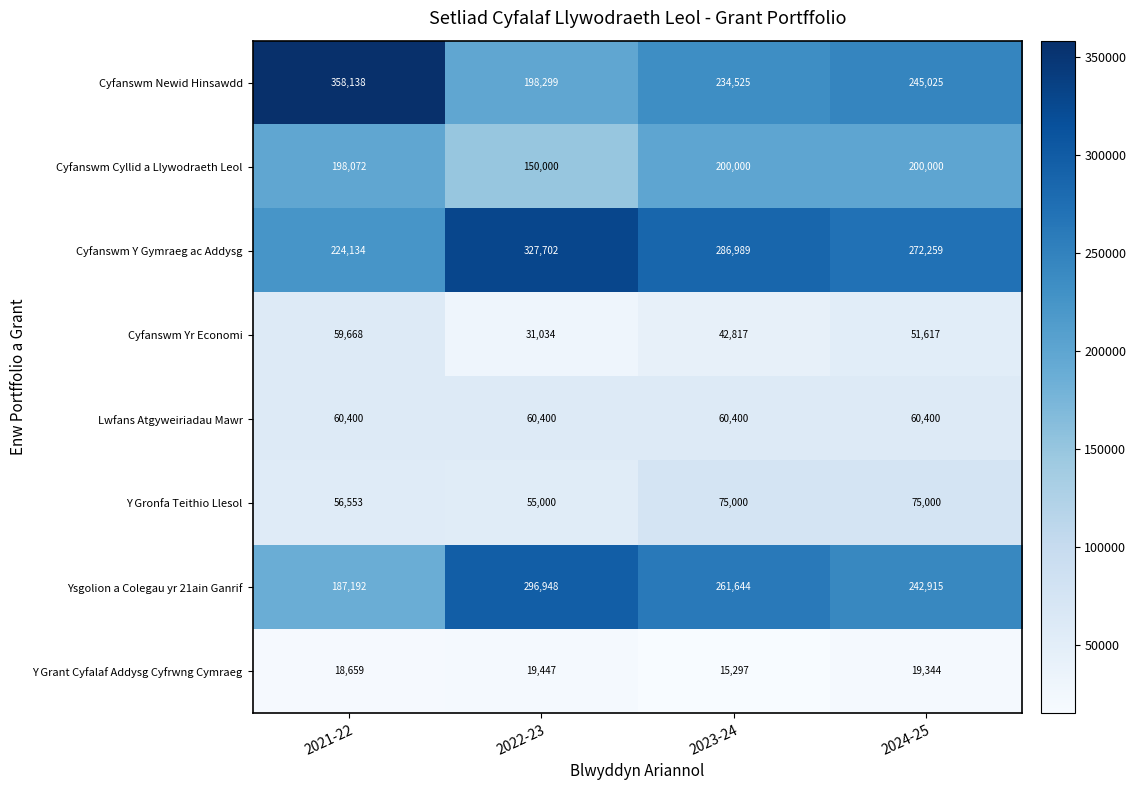

Count the Cyfanswm Yr Economi values in the range 42817 to 59668.

3